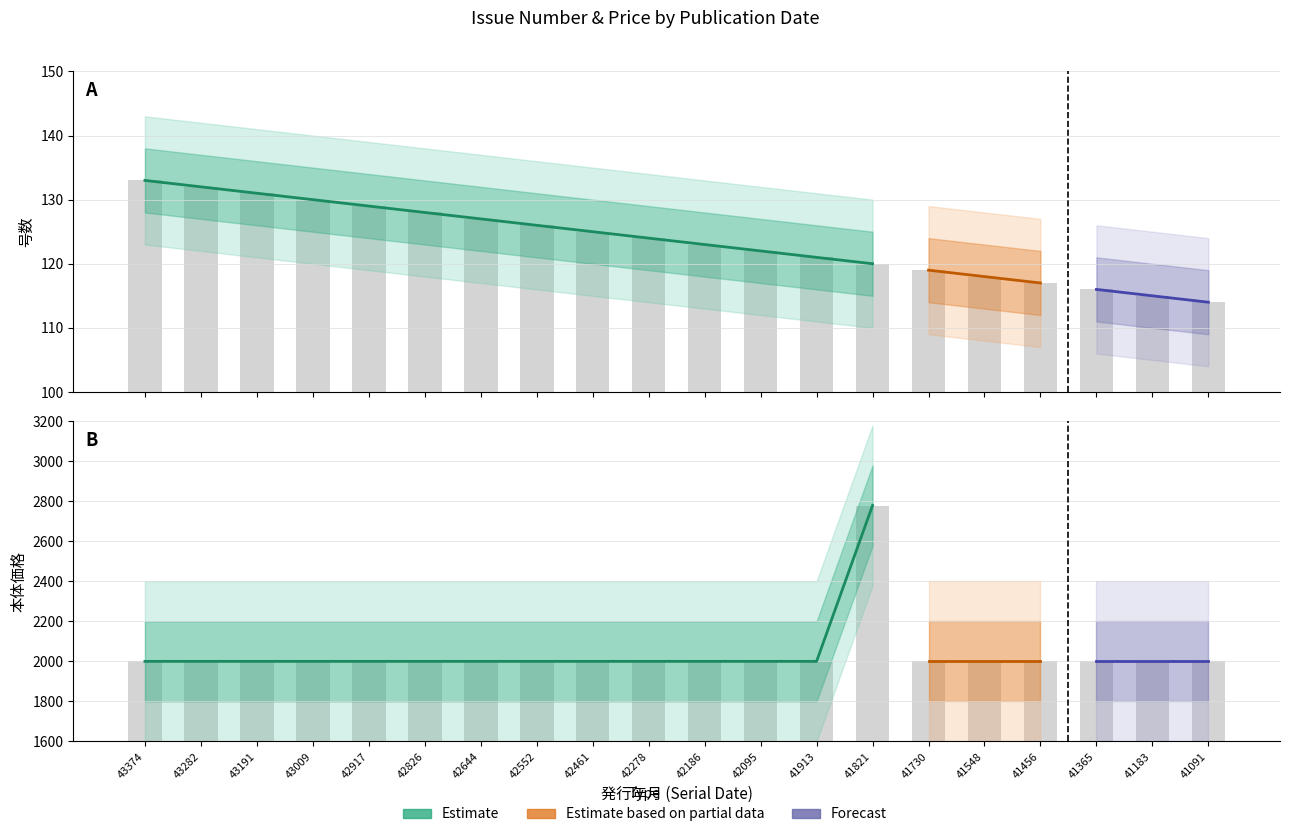

What is the lowest value of the 号数 series?

114